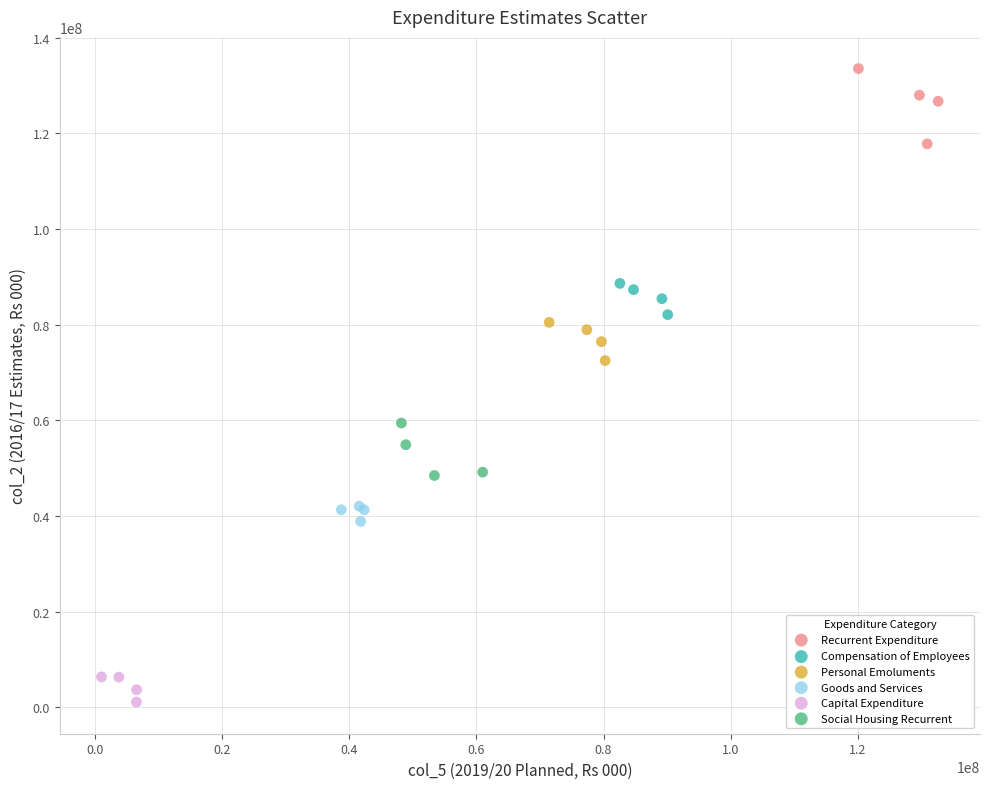

Which series reaches the minimum Y coordinate?

Capital Expenditure